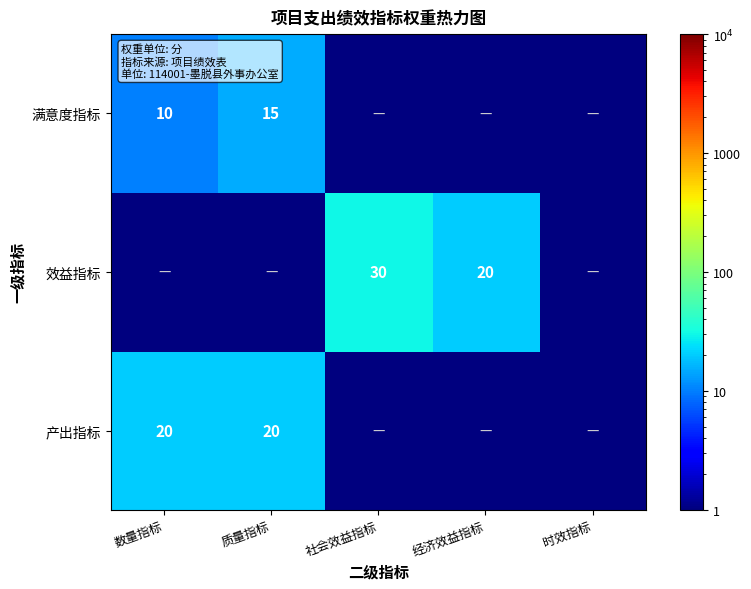

At which category is the sum across all series the highest?

质量指标